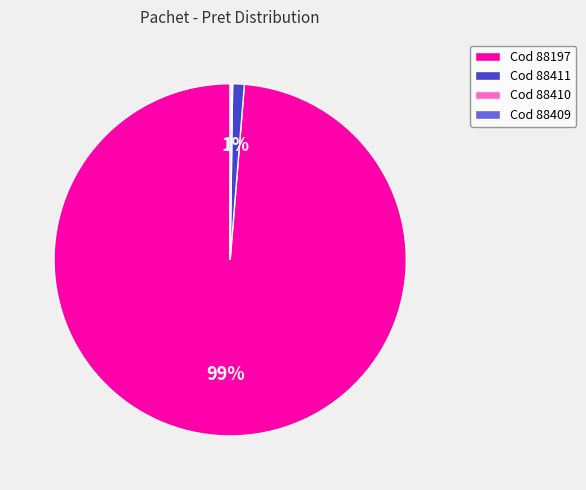

The Cod 88197 slice represents 99% of the pie. True or false?

True